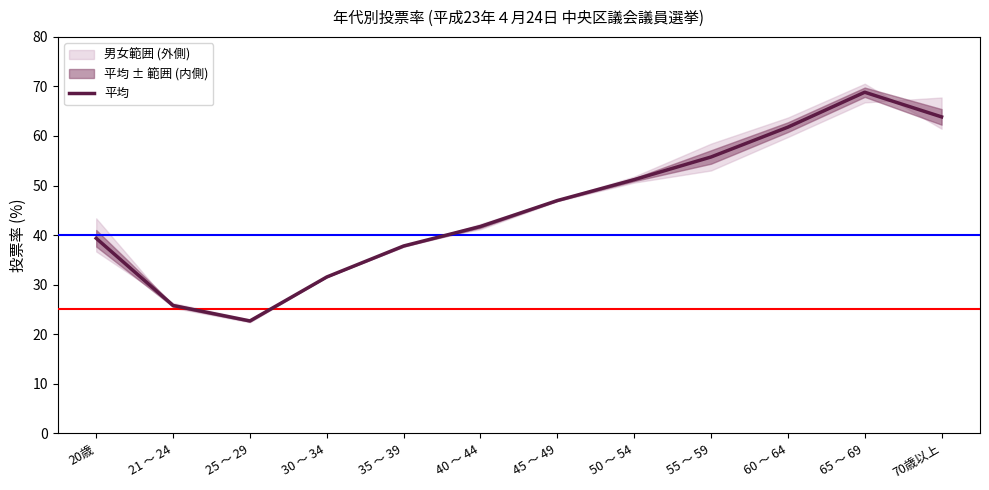

How many series are shown in this chart?

1